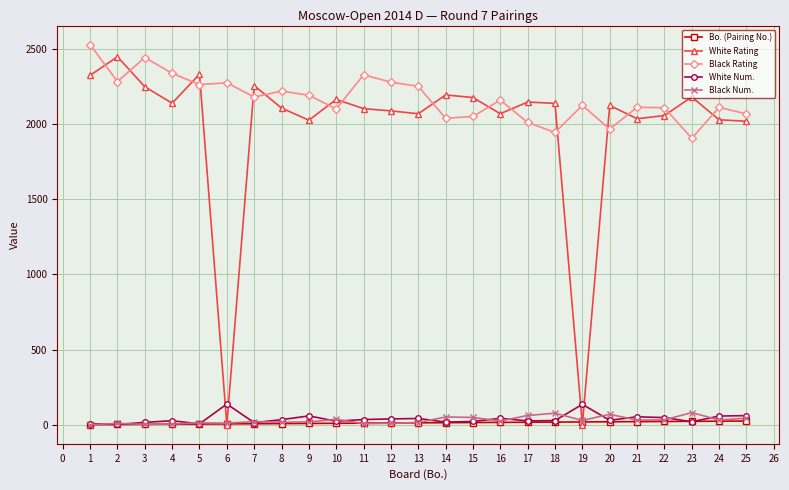

Which series has the widest spread of values?

White Rating